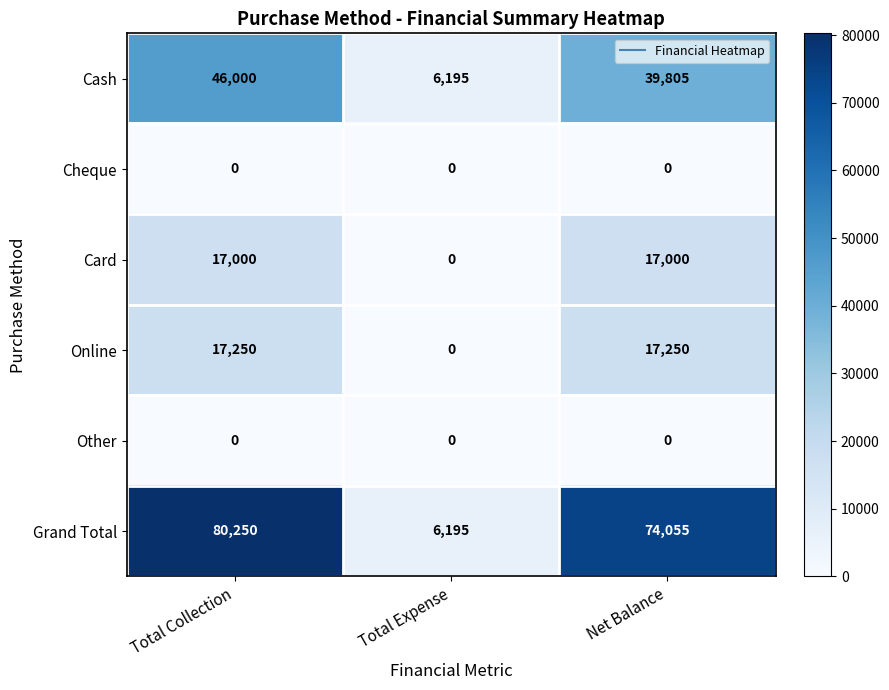

Reading right to left, extract all data points from this chart.

Cash: Net Balance=39805	Total Expense=6195	Total Collection=46000
Cheque: Net Balance=0	Total Expense=0	Total Collection=0
Card: Net Balance=17000	Total Expense=0	Total Collection=17000
Online: Net Balance=17250	Total Expense=0	Total Collection=17250
Other: Net Balance=0	Total Expense=0	Total Collection=0
Grand Total: Net Balance=74055	Total Expense=6195	Total Collection=80250